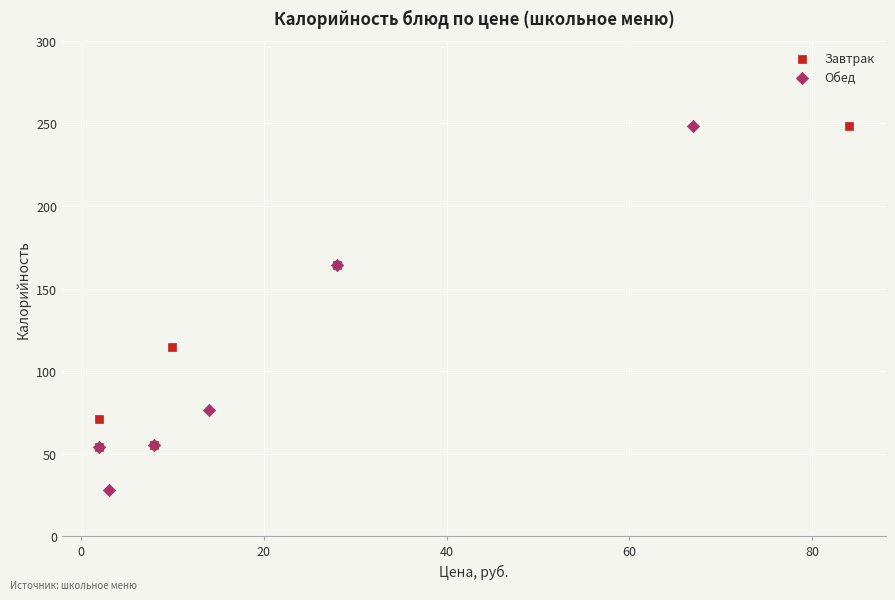

Which series contains the lowest Y value?

Обед